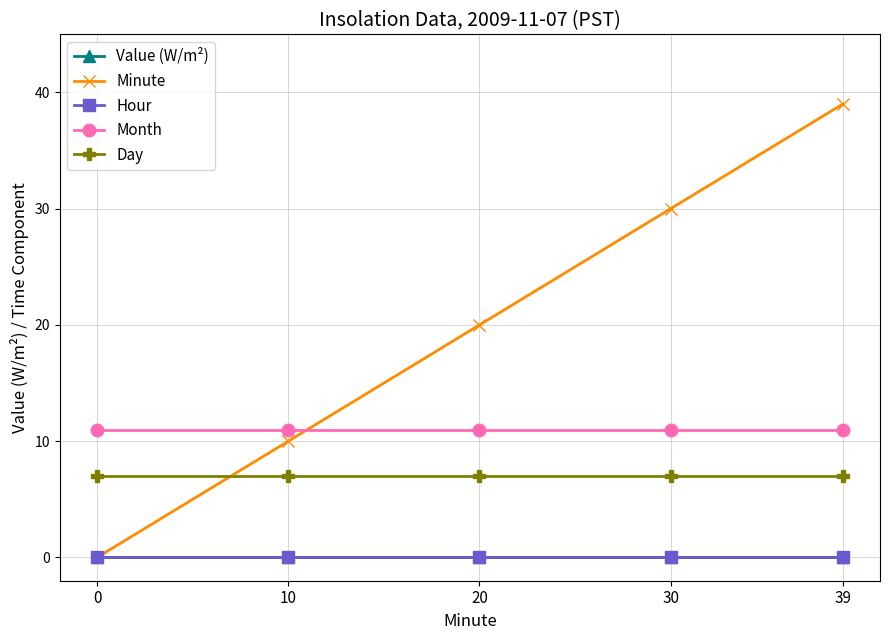

The Month series shows 20 at 30. True or false?

False